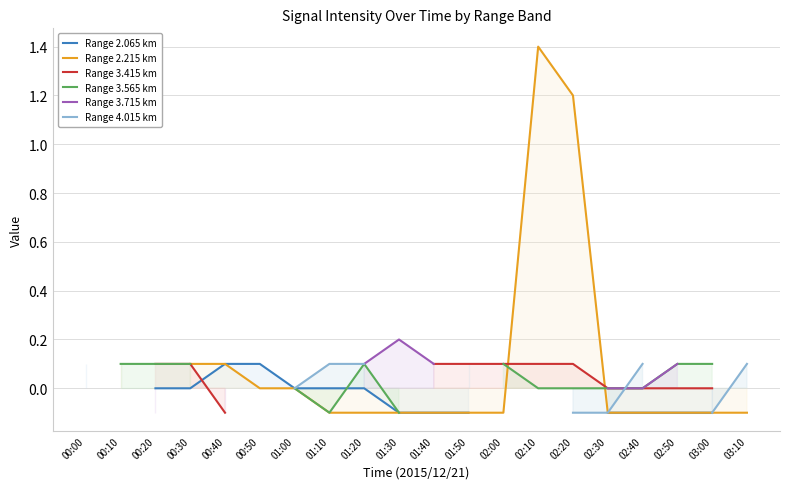

The Range 2.215 km series shows -0.1 at 01:30. True or false?

True